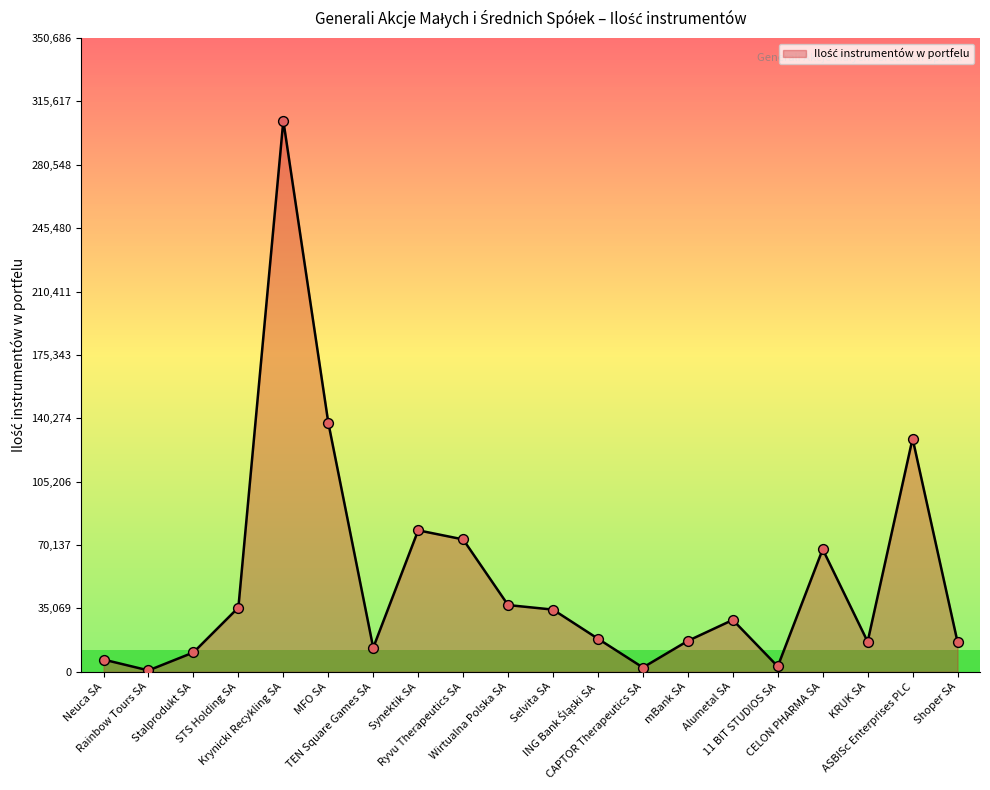

What is the change in value from Stalprodukt SA to Alumetal SA?

+18005